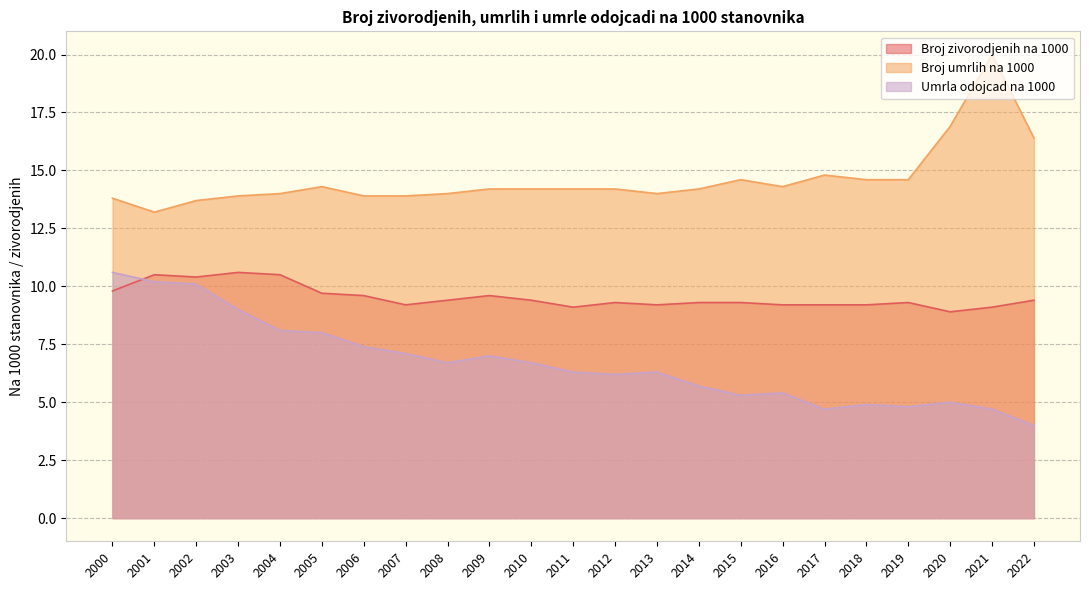

Which series ends up on top after the final intersection of Broj zivorodjenih na 1000 and Umrla odojcad na 1000?

Broj zivorodjenih na 1000